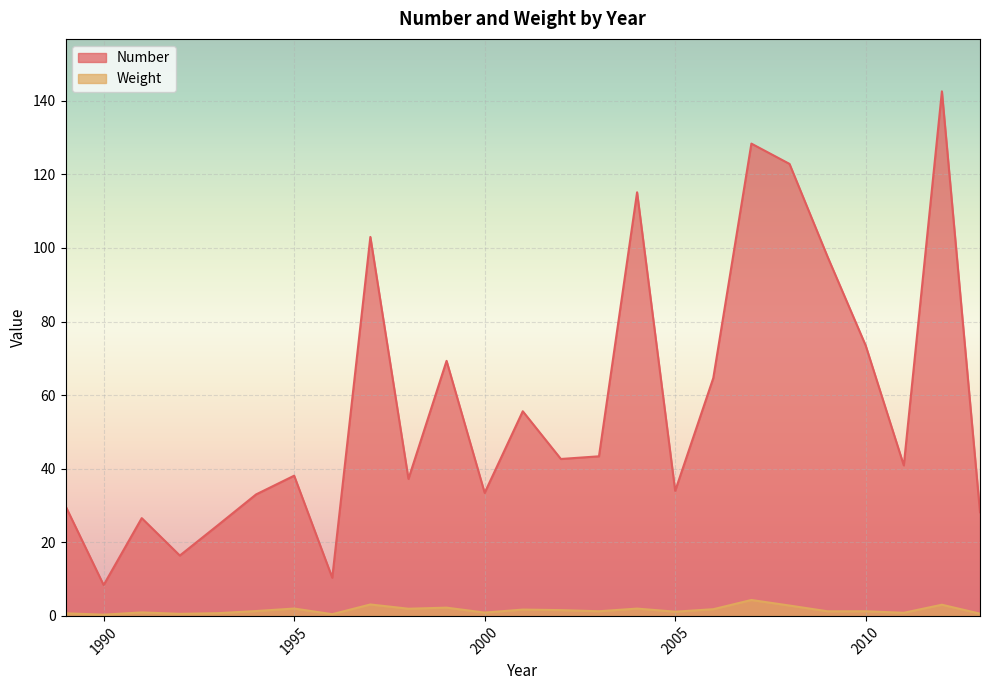

What is the maximum value shown in the chart?

142.5